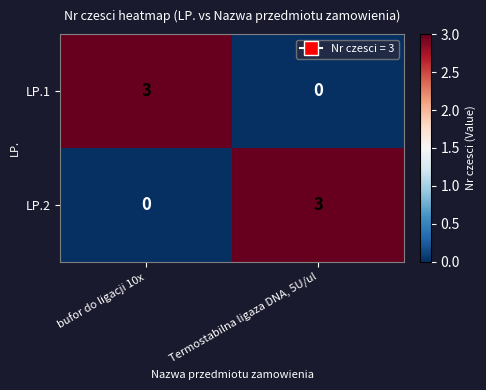

Reading left to right, what are all the values shown in this chart?

LP.1: bufor do ligacji 10x=3	Termostabilna ligaza DNA, 5U/ul=0
LP.2: bufor do ligacji 10x=0	Termostabilna ligaza DNA, 5U/ul=3